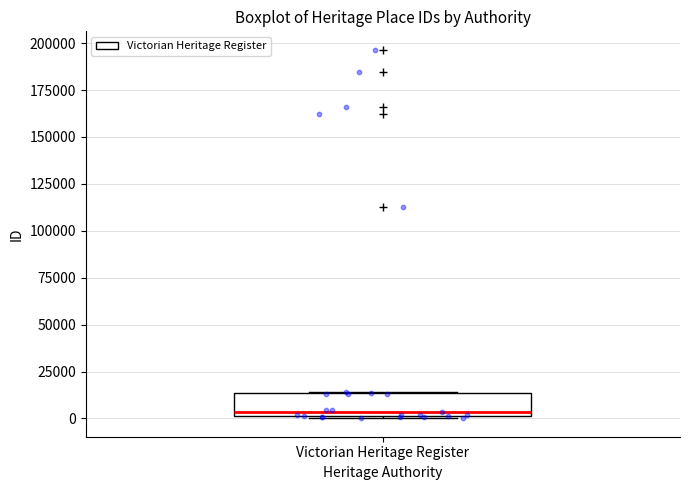

Transcribe this box plot: give where the median line is, the range the box spans, and where the two whiskers end, as read against the y-axis. The values are not printed on the chart, so give them approximately, as read against the axis.

median 5000, box 0 to 15000, whiskers 0 to 15000